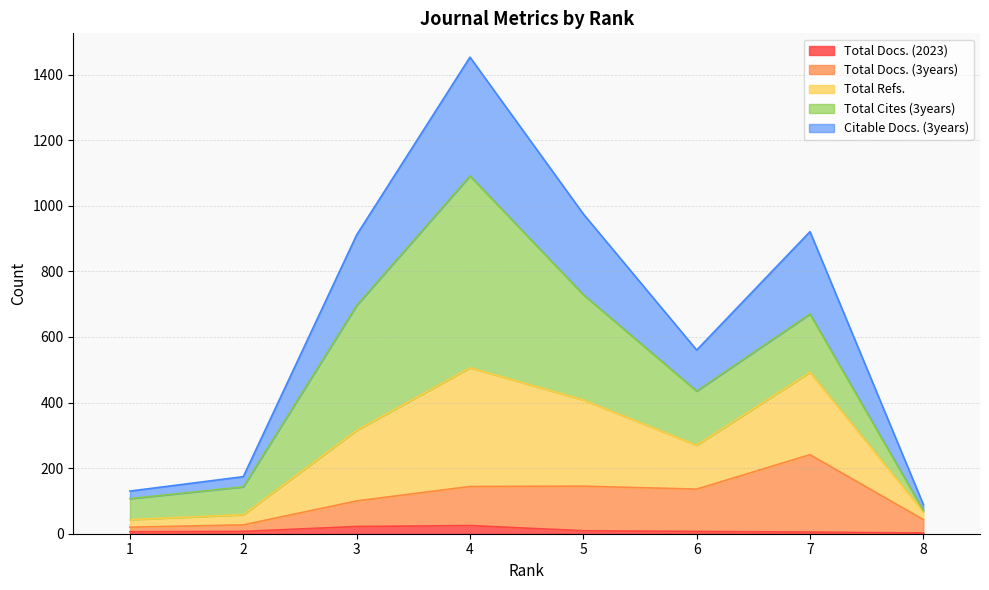

Does the chart display data point markers on the line(s)?

No